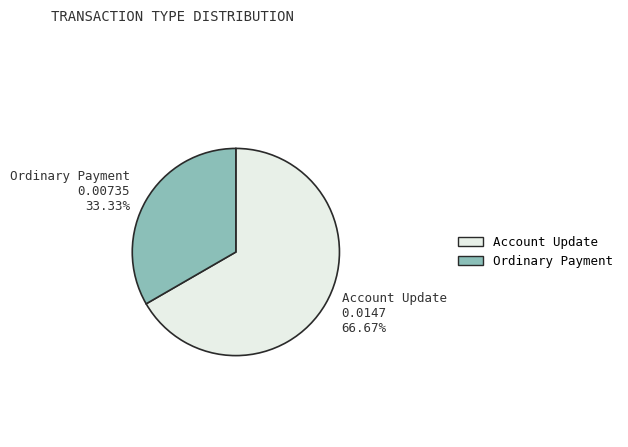

To the nearest percent, what is the difference between the largest and smallest slice percentages?

33%